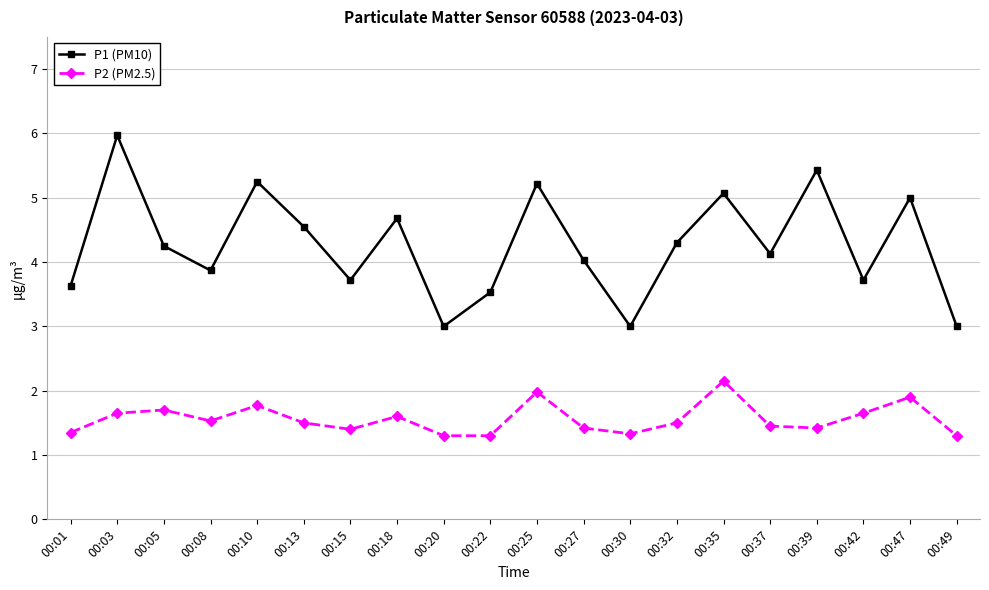

At how many categories does at least one series exceed 2?

20